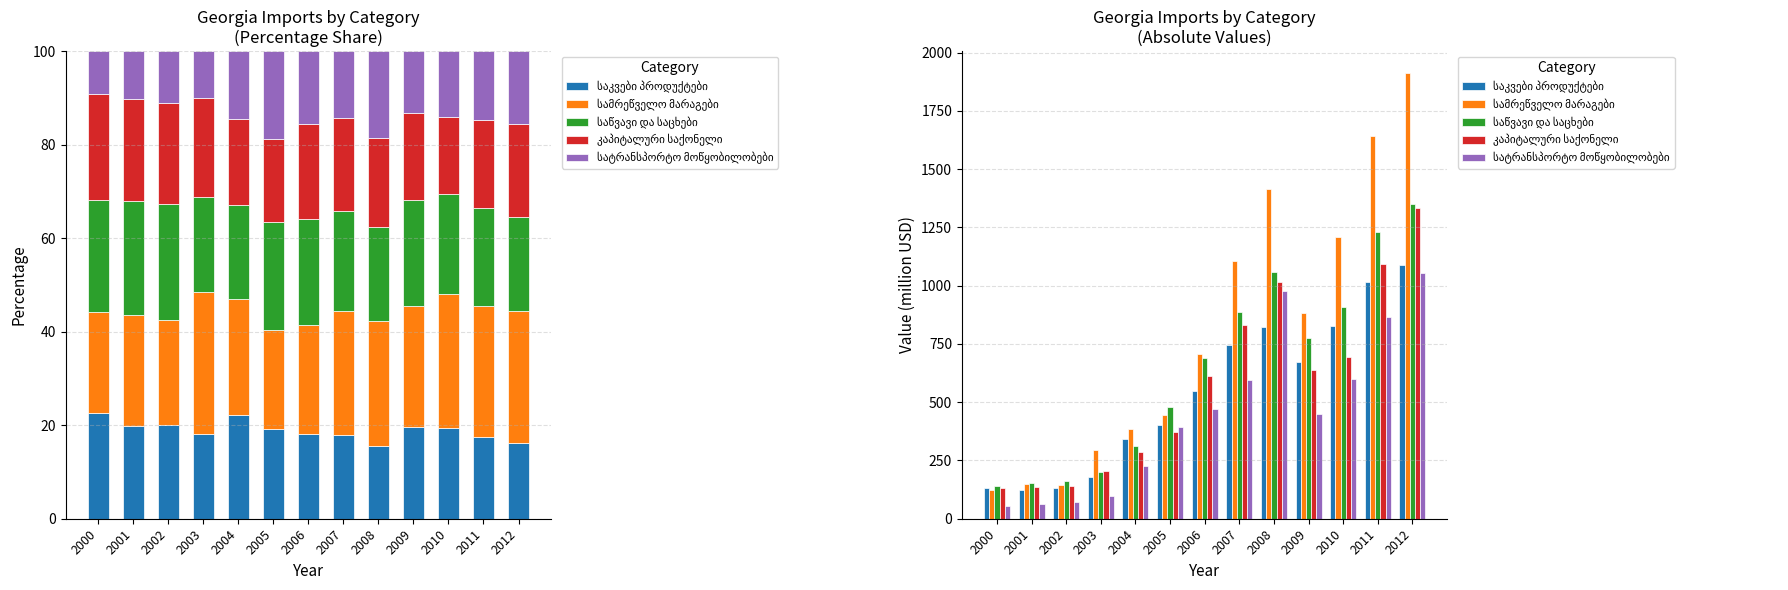

Where is საკვები პროდუქტები nearest to the value 605?

2006